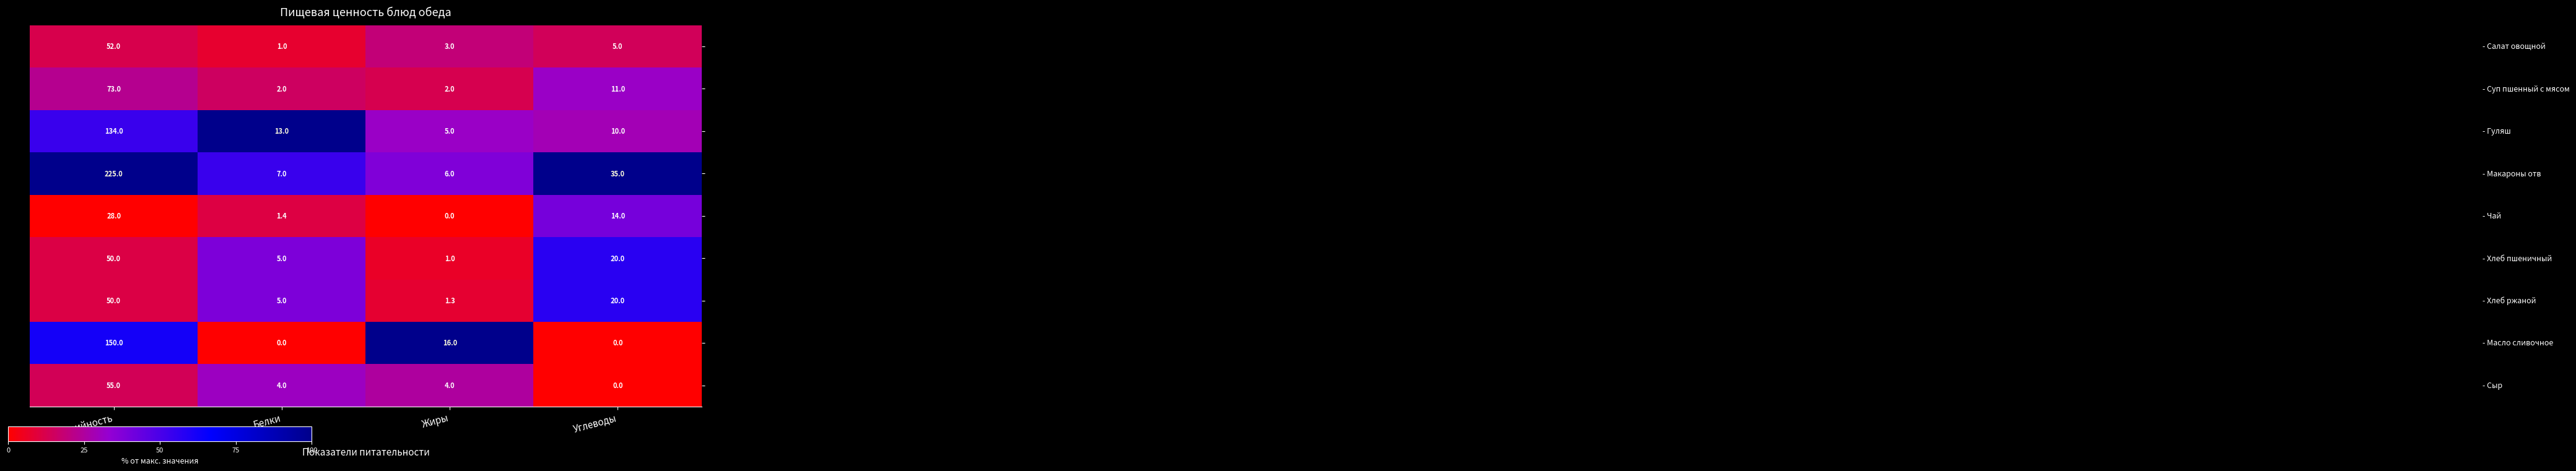

At which category is the sum across all series the highest?

Калорийность